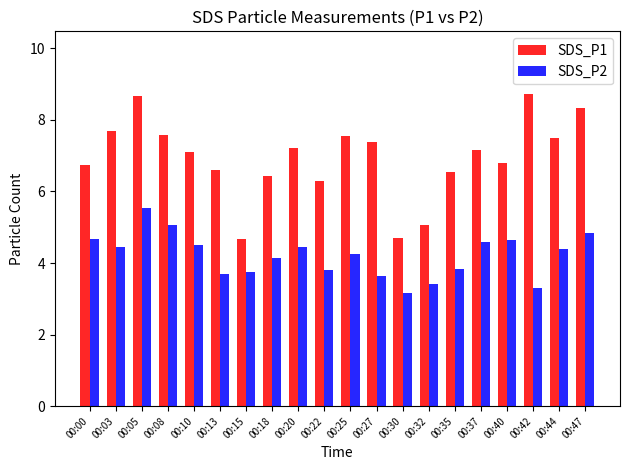

How many bars are there in each group?

2